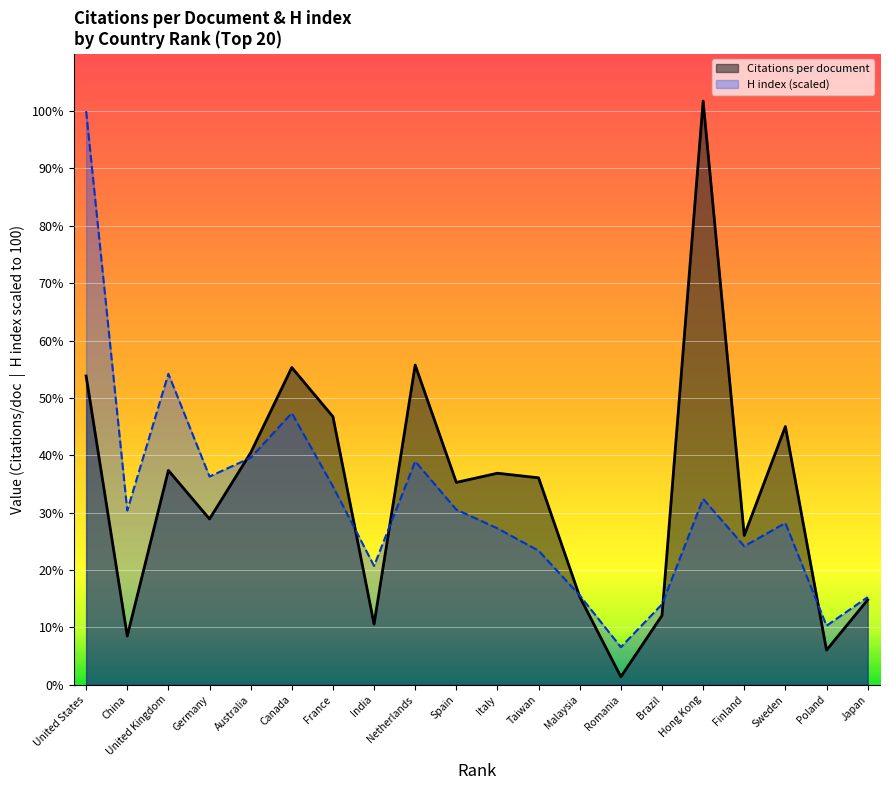

Rank the series by their maximum value, from lowest to highest.

H index (scaled), Citations per document